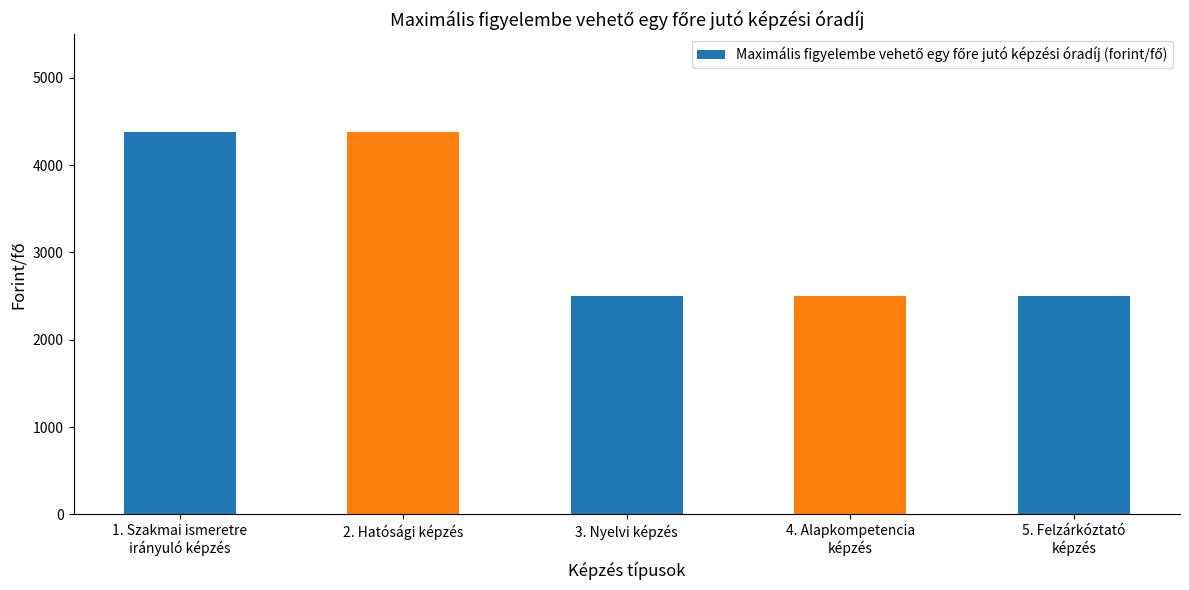

What is the minimum value shown in the chart?

2500